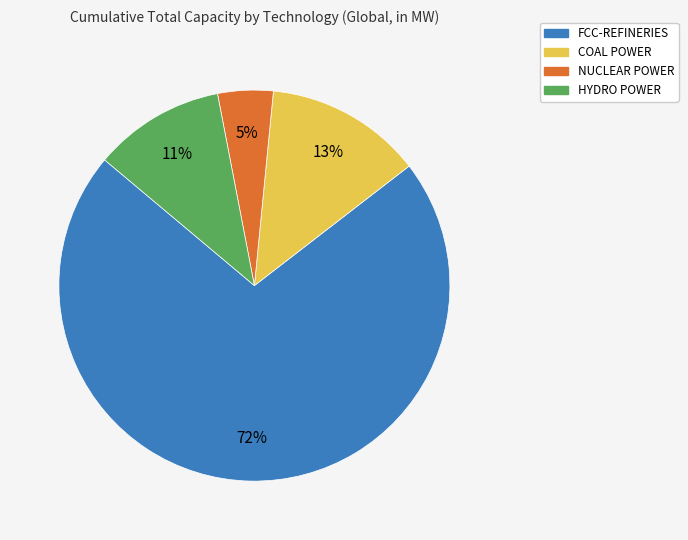

Between COAL POWER and NUCLEAR POWER, which is larger?

COAL POWER